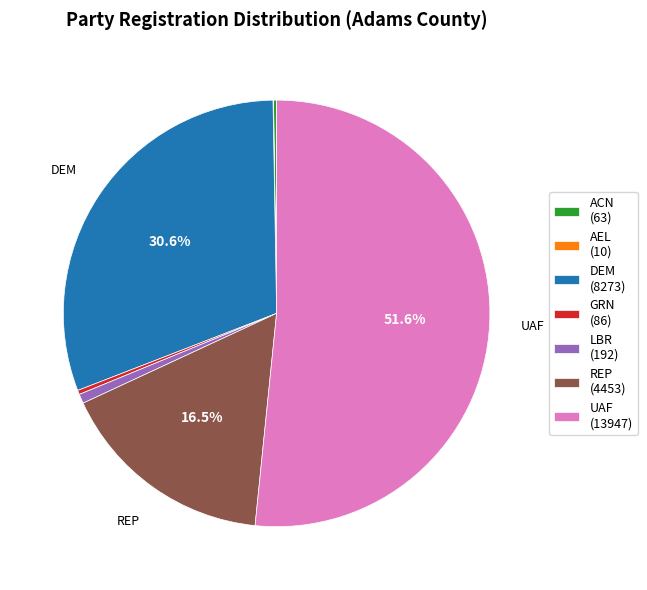

What is the majority slice?

UAF